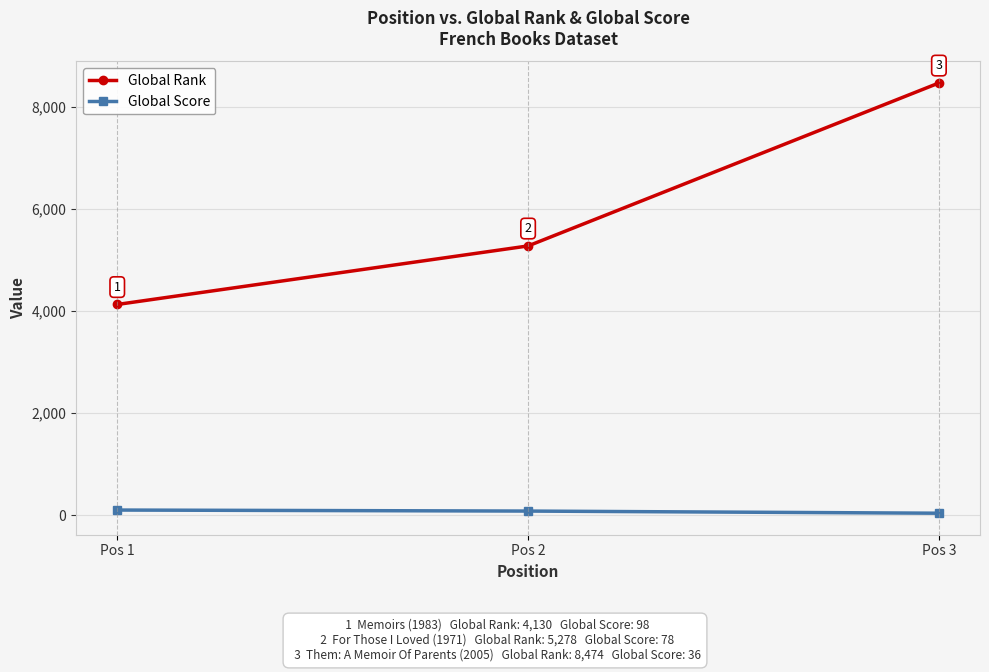

Reading right to left, list all the values displayed in this chart.

Global Rank: Pos 3=8474	Pos 2=5278	Pos 1=4130
Global Score: Pos 3=36	Pos 2=78	Pos 1=98